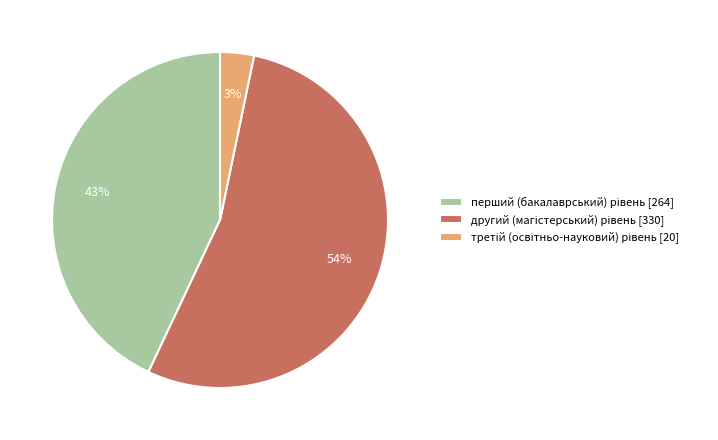

Is there a majority slice in this chart?

Yes